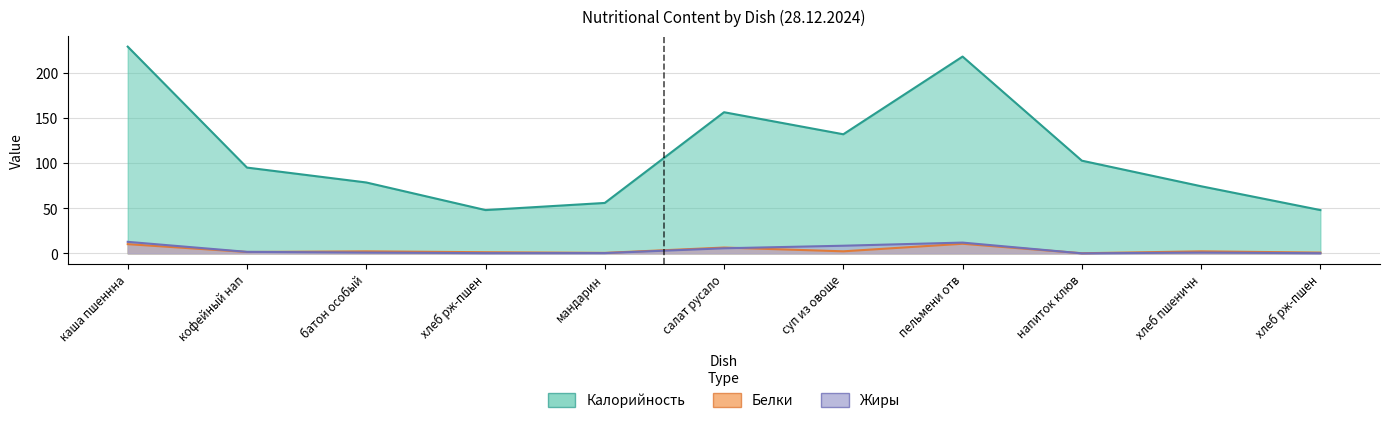

The value of Жиры at хлеб рж-пшен is 0.3. True or false?

False